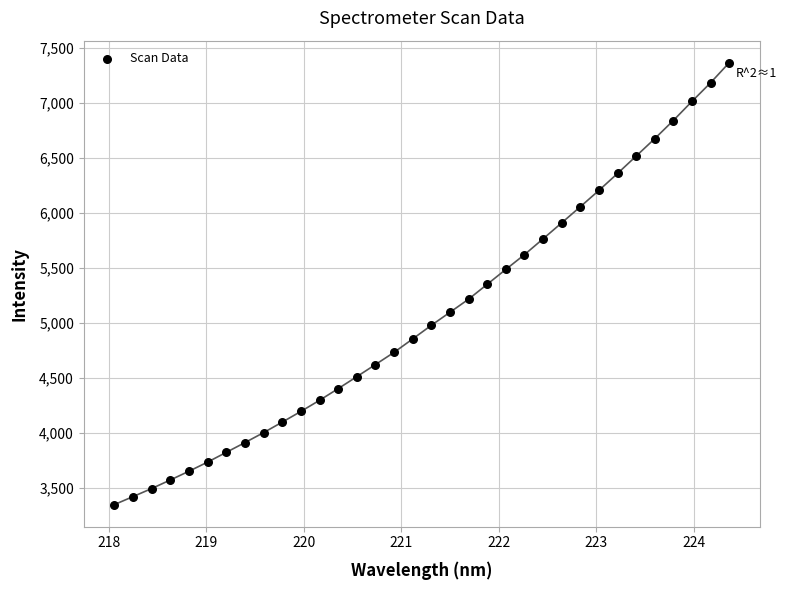

What is the range of Y values (max minus min)?

4020.1